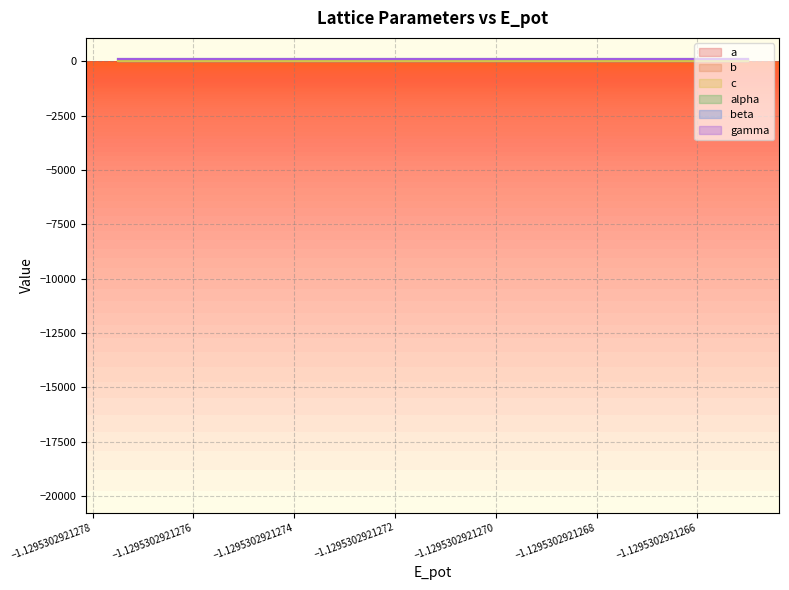

What is the difference between the highest and lowest values at 0?

81.0